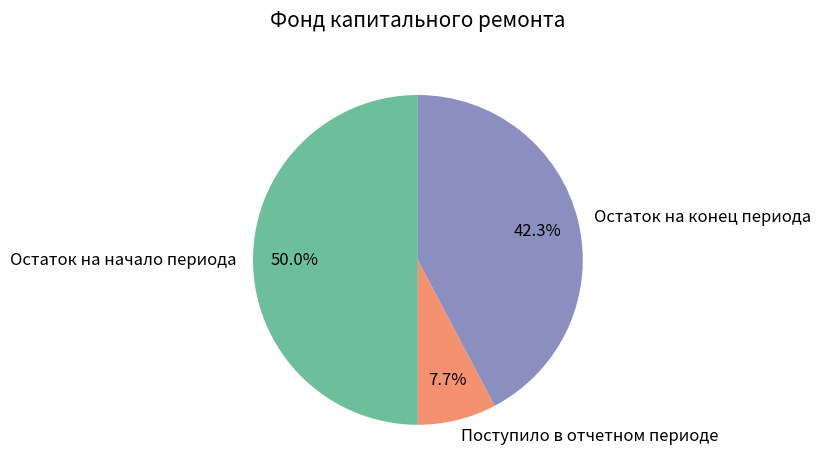

How much of the chart is everything except Остаток на начало периода?

50.0%